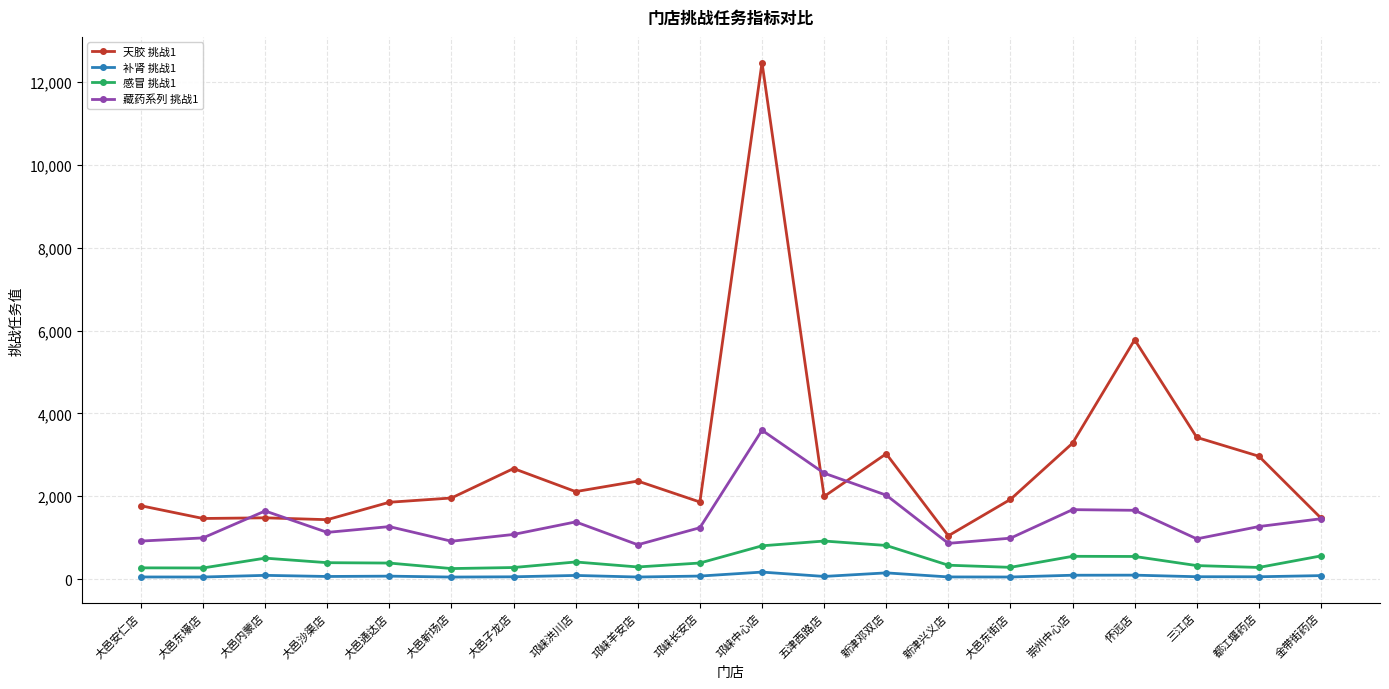

How many data points does each series have?

20